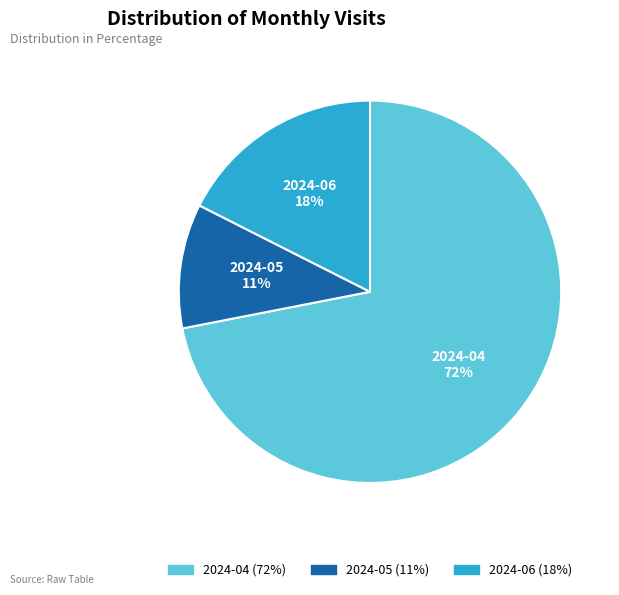

What is the majority slice?

2024-04